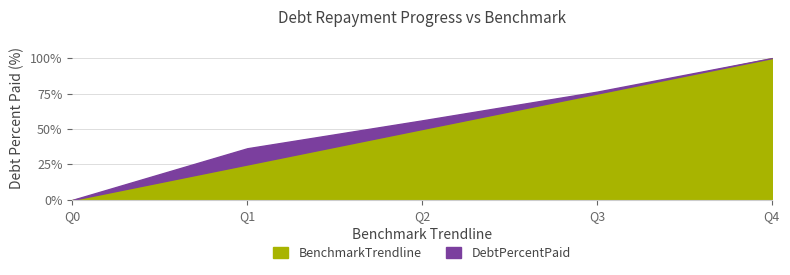

How many lines are shown in the chart?

2